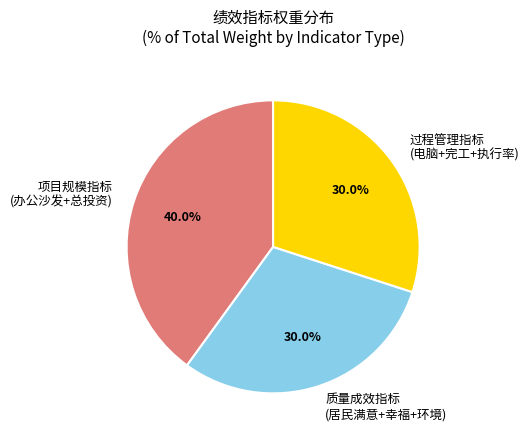

Is the sum of 过程管理指标 (电脑+完工+执行率) and 项目规模指标 (办公沙发+总投资) greater than half?

Yes